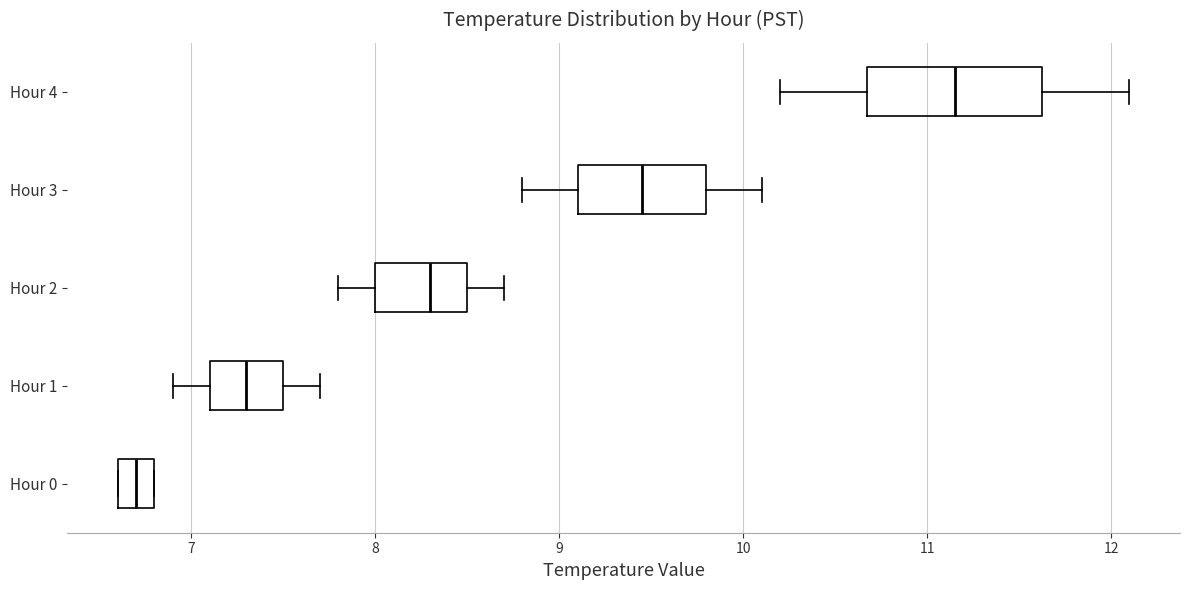

Reading bottom to top, read every box against the x-axis: the position of its median line, the range the box covers, and the ends of its whiskers. The values are not printed on the chart, so give them approximately, as read against the axis.

Hour 0: median 6.7, box 6.6 to 6.8, whiskers 6.6 to 6.8
Hour 1: median 7.3, box 7.1 to 7.5, whiskers 6.9 to 7.7
Hour 2: median 8.3, box 8.0 to 8.5, whiskers 7.8 to 8.7
Hour 3: median 9.5, box 9.1 to 9.8, whiskers 8.8 to 10.1
Hour 4: median 11.2, box 10.7 to 11.6, whiskers 10.2 to 12.1